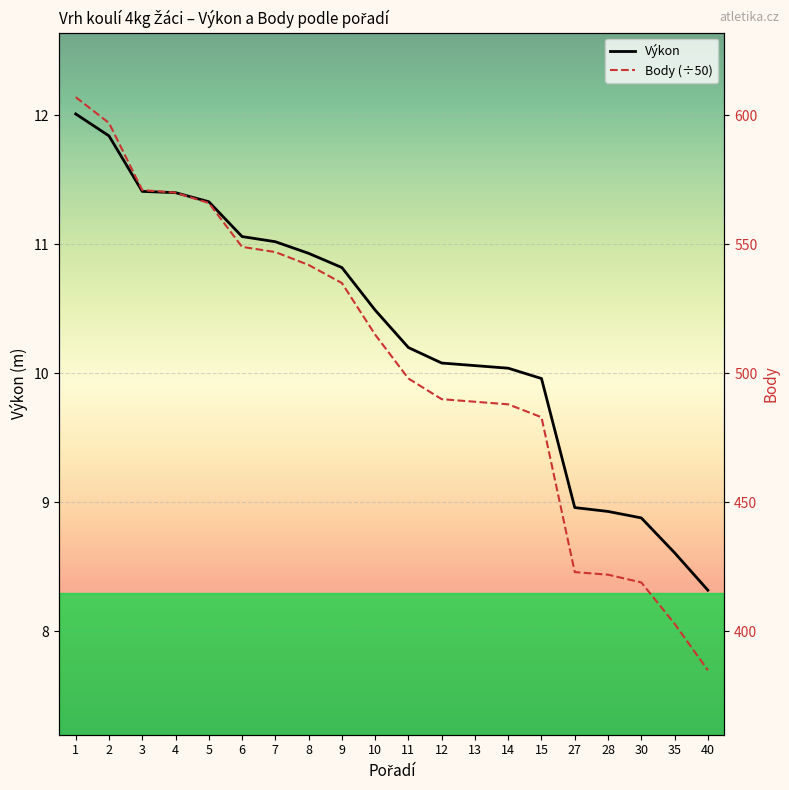

What is the difference between the maximum and minimum values in the Body (÷50) series?

4.4